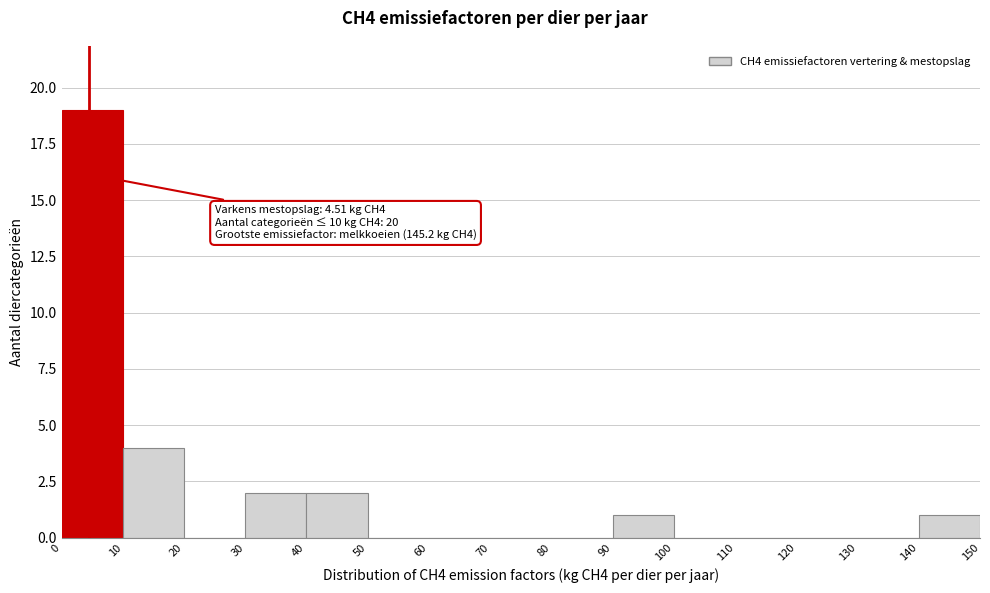

Over which range of the x-axis is the bar tallest?

0 to 10